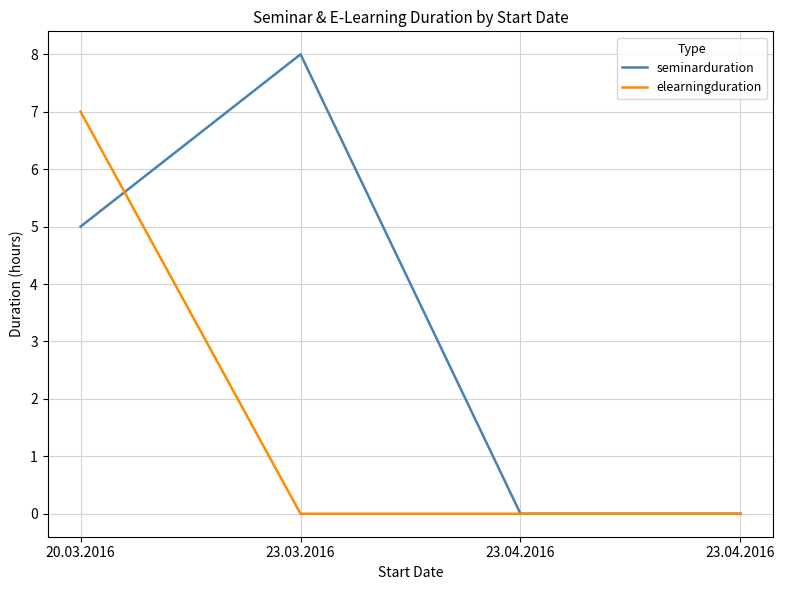

How many values in the seminarduration series are below 5?

2